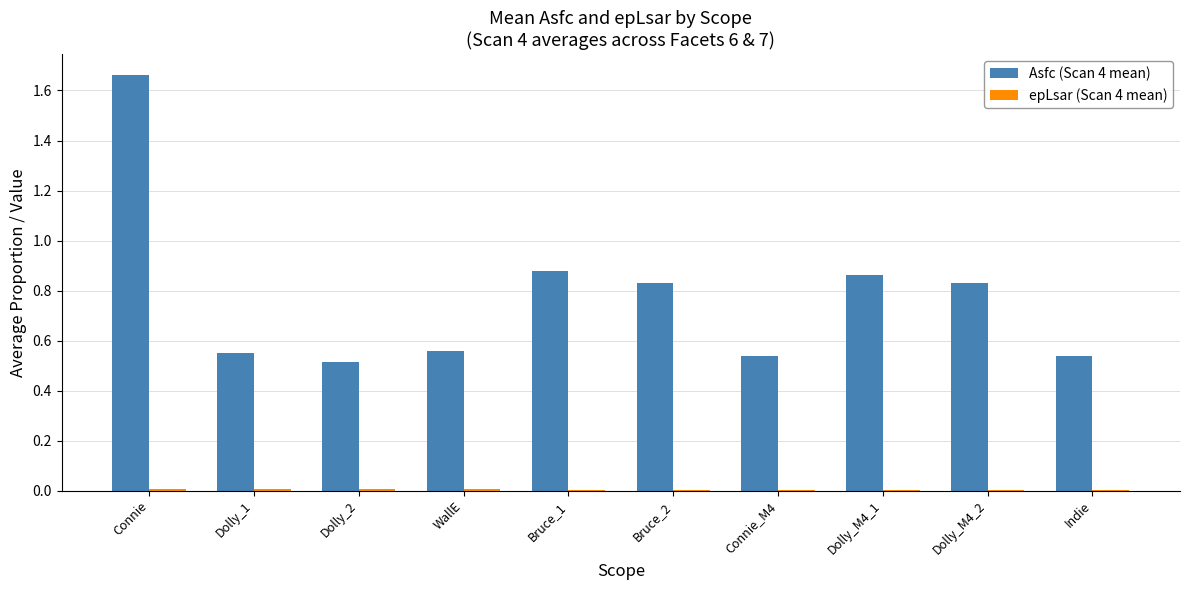

Are the bars grouped side by side (vs. stacked)?

Yes